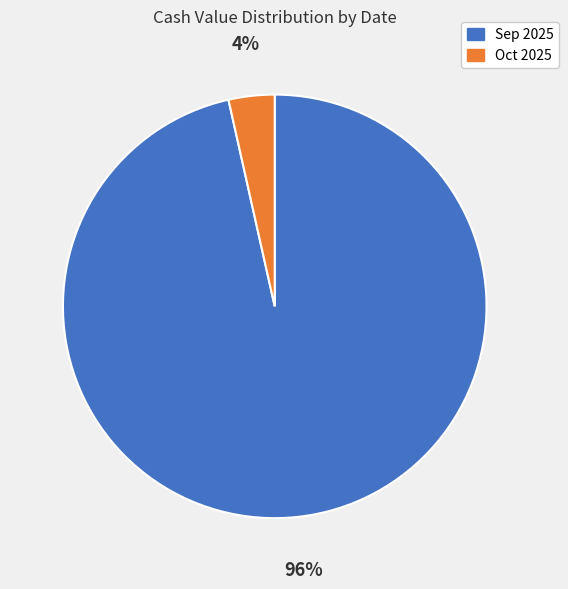

Is there any slice that represents more than half of the pie?

Yes